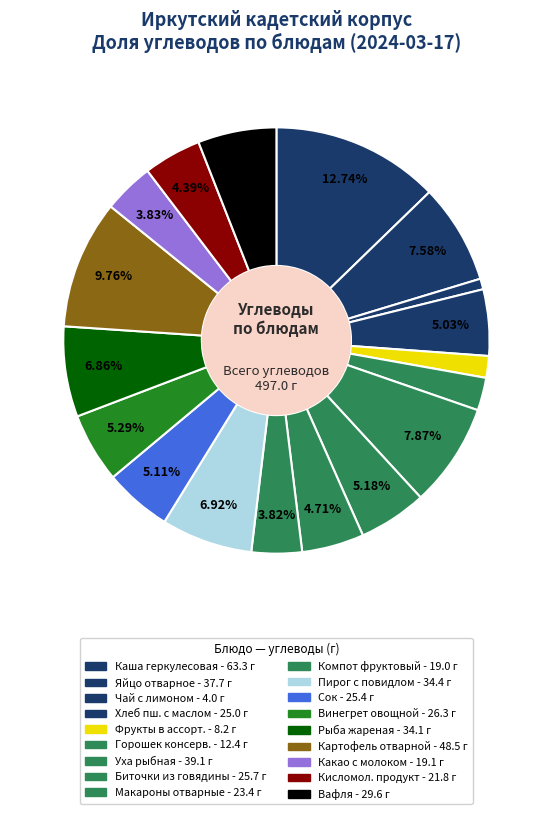

How many segments does this pie chart have?

18